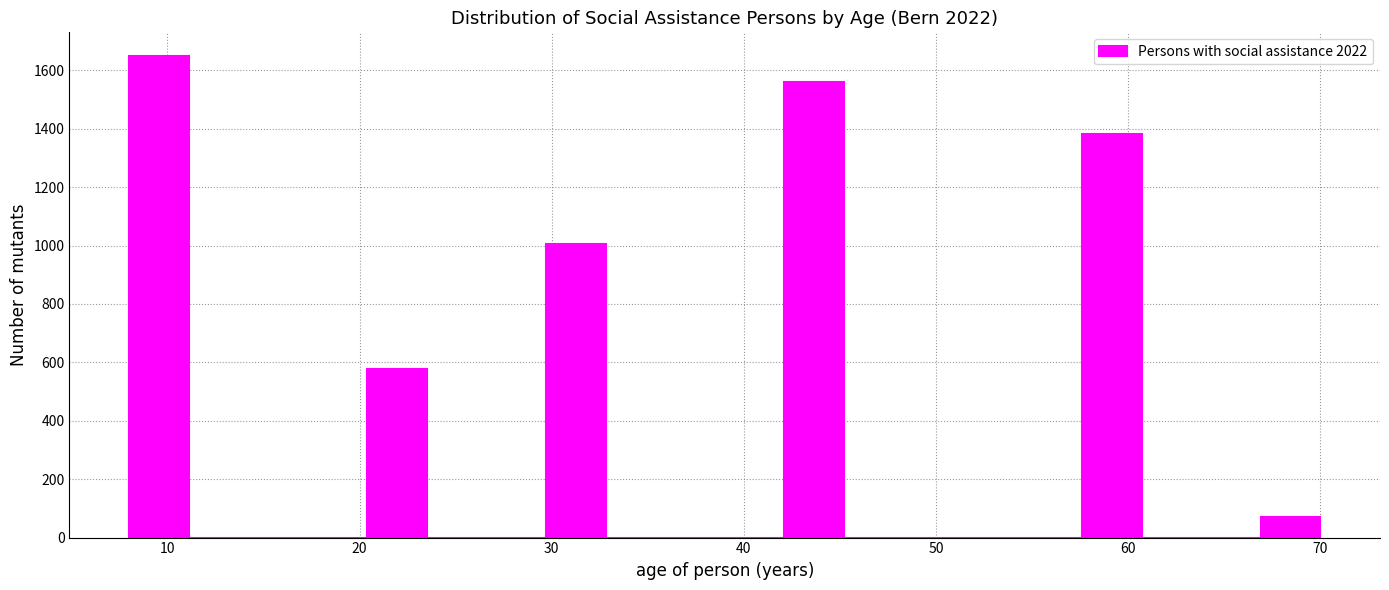

Read against the x-axis, roughly where is the centre of the tallest bar?

10